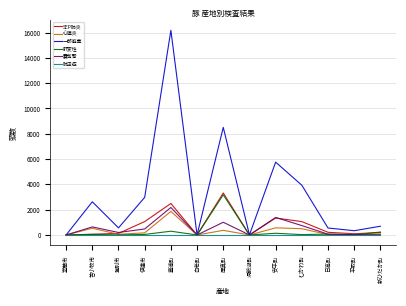

What is the difference between the highest and lowest values at 伊達市?

2974